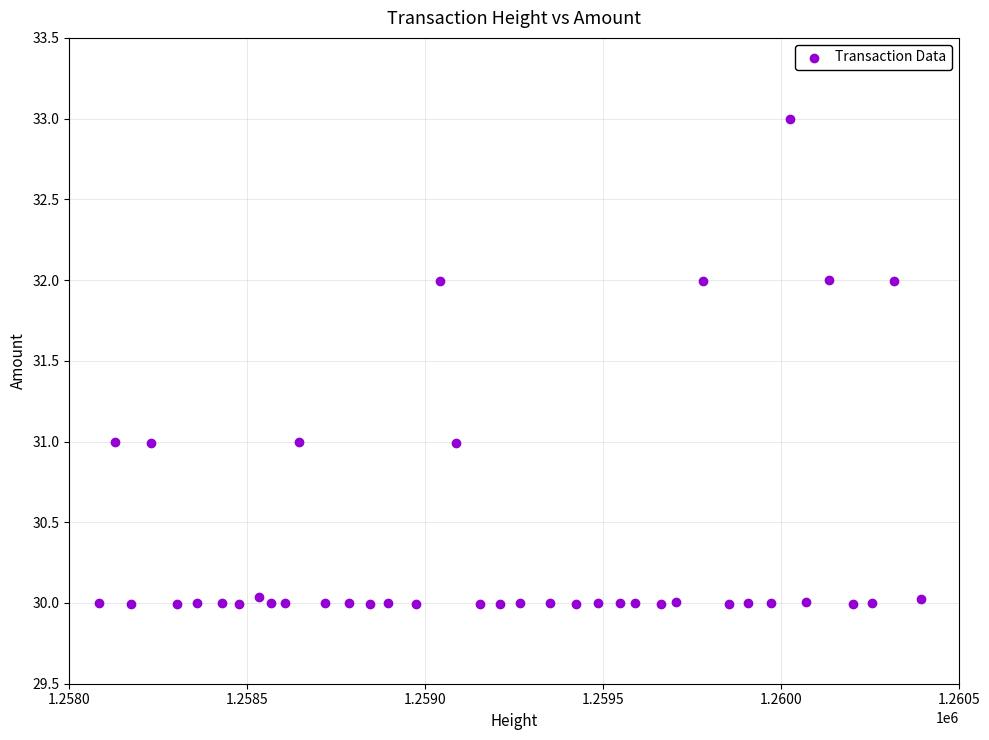

What is the range of Y values (max minus min)?

3.0